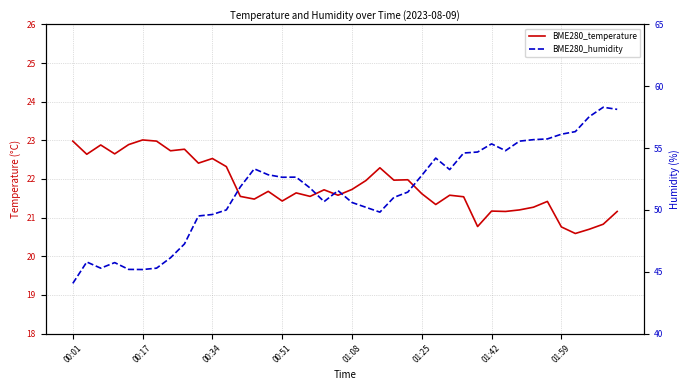

True or false: BME280_humidity has more than 2 points higher than both neighbors.

True